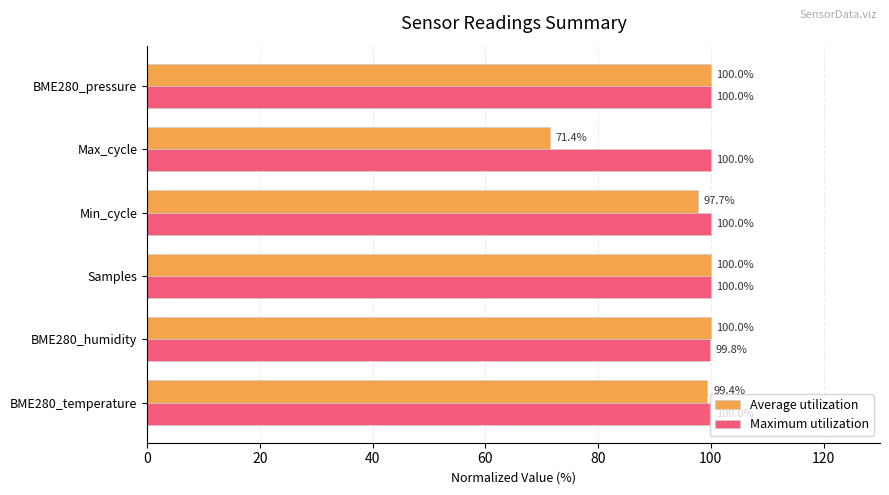

Is the value of Average utilization at Max_cycle greater than the value of Maximum utilization at Max_cycle?

No